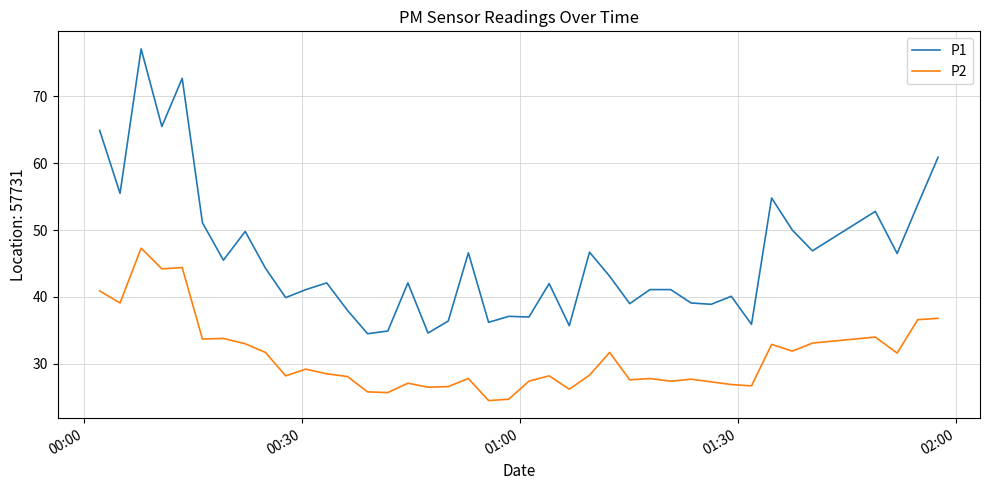

True or false: P2 and P1 intersect in this chart.

False